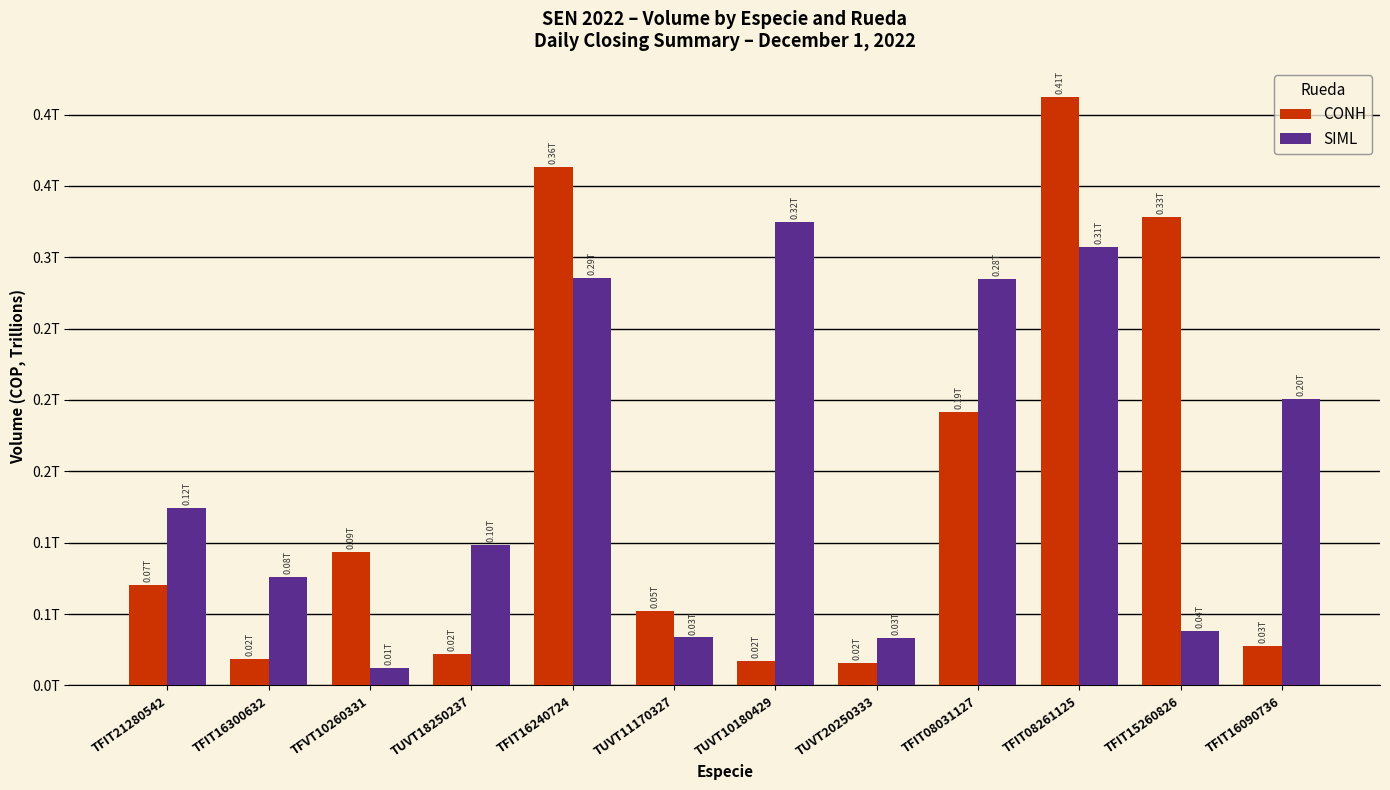

Are the bars horizontal?

No